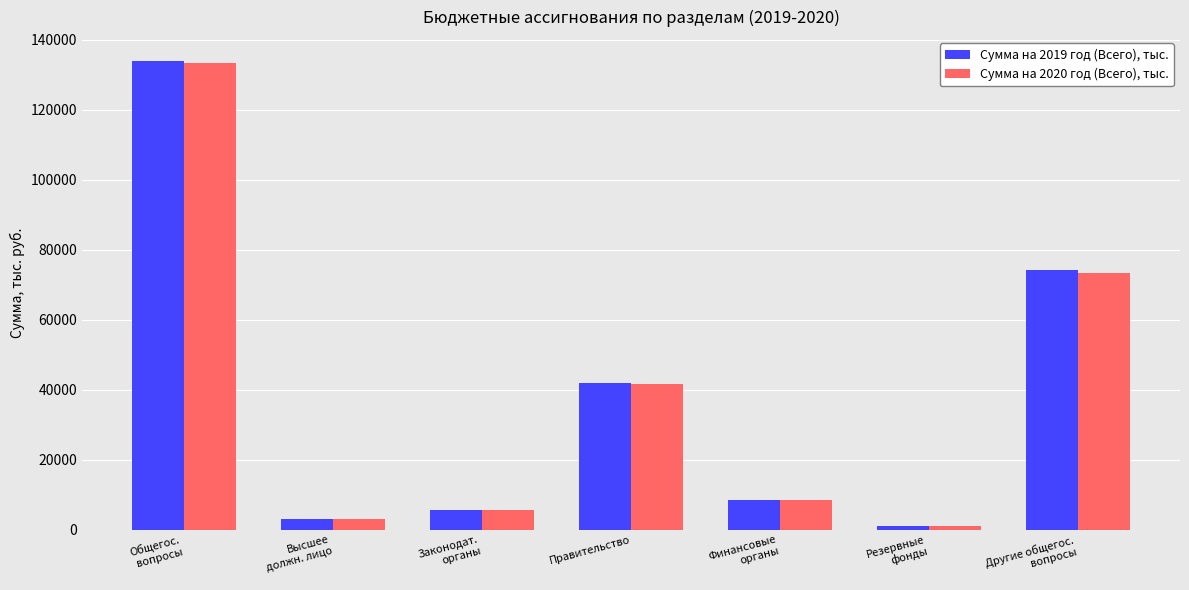

Which series has the widest spread of values?

Сумма на 2019 год (Всего), тыс.